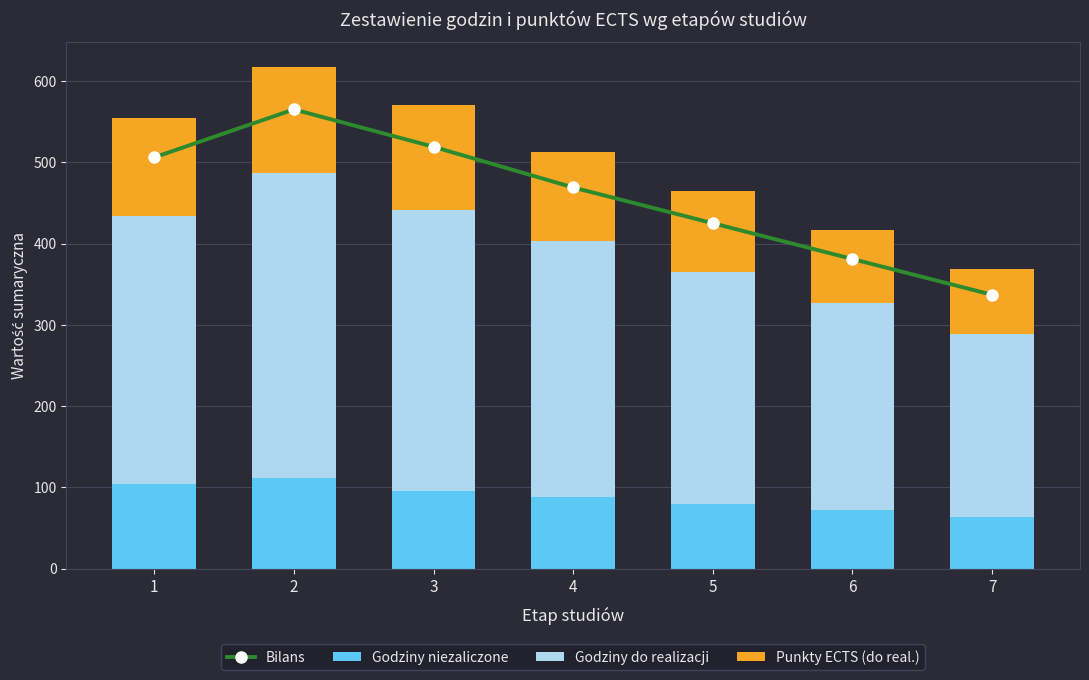

What is the average value of the Godziny do realizacji series?

304